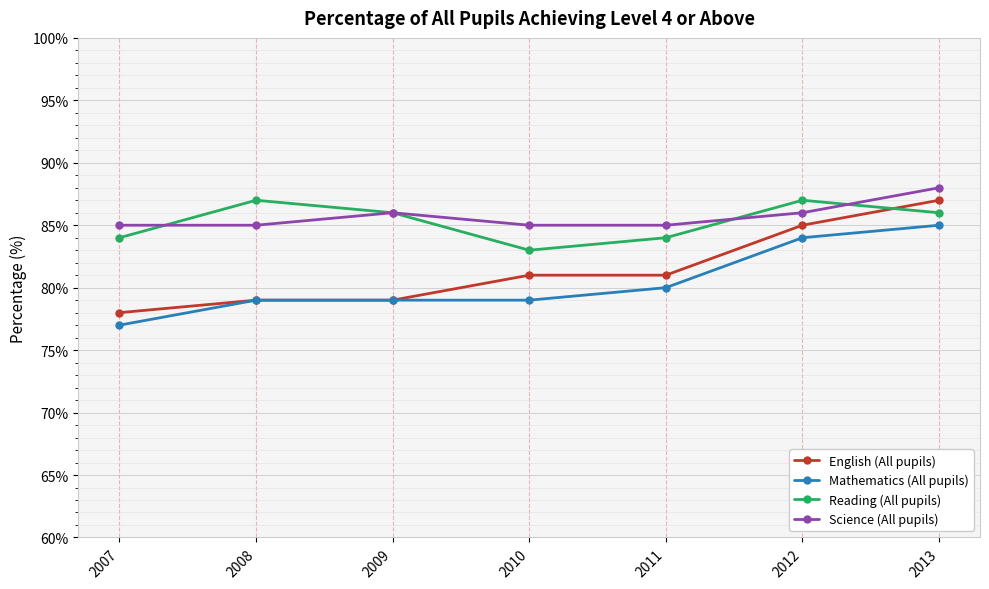

What is the highest value of the Mathematics (All pupils) series?

85